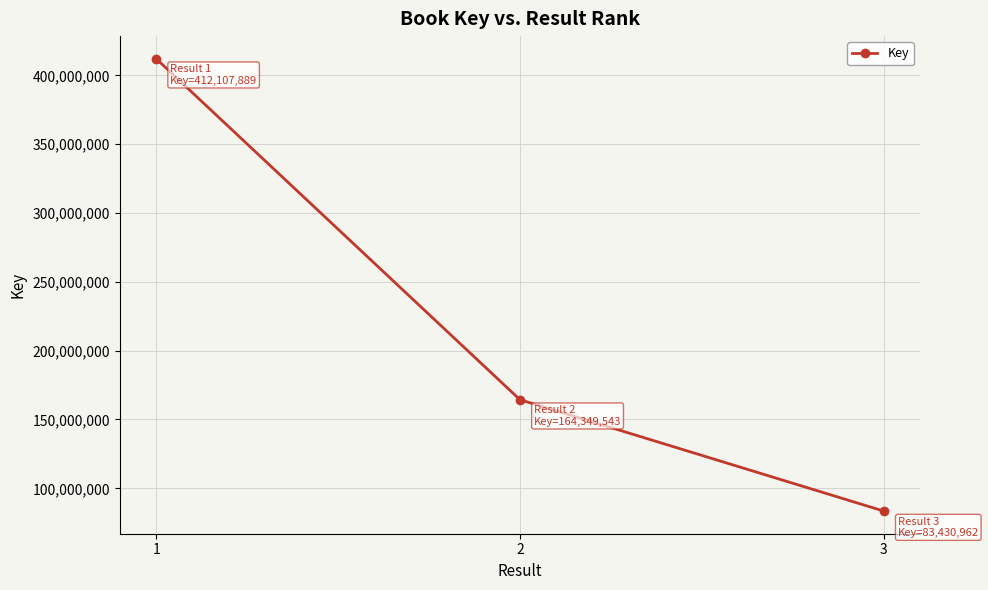

List the labels in order of value, smallest first.

3, 2, 1